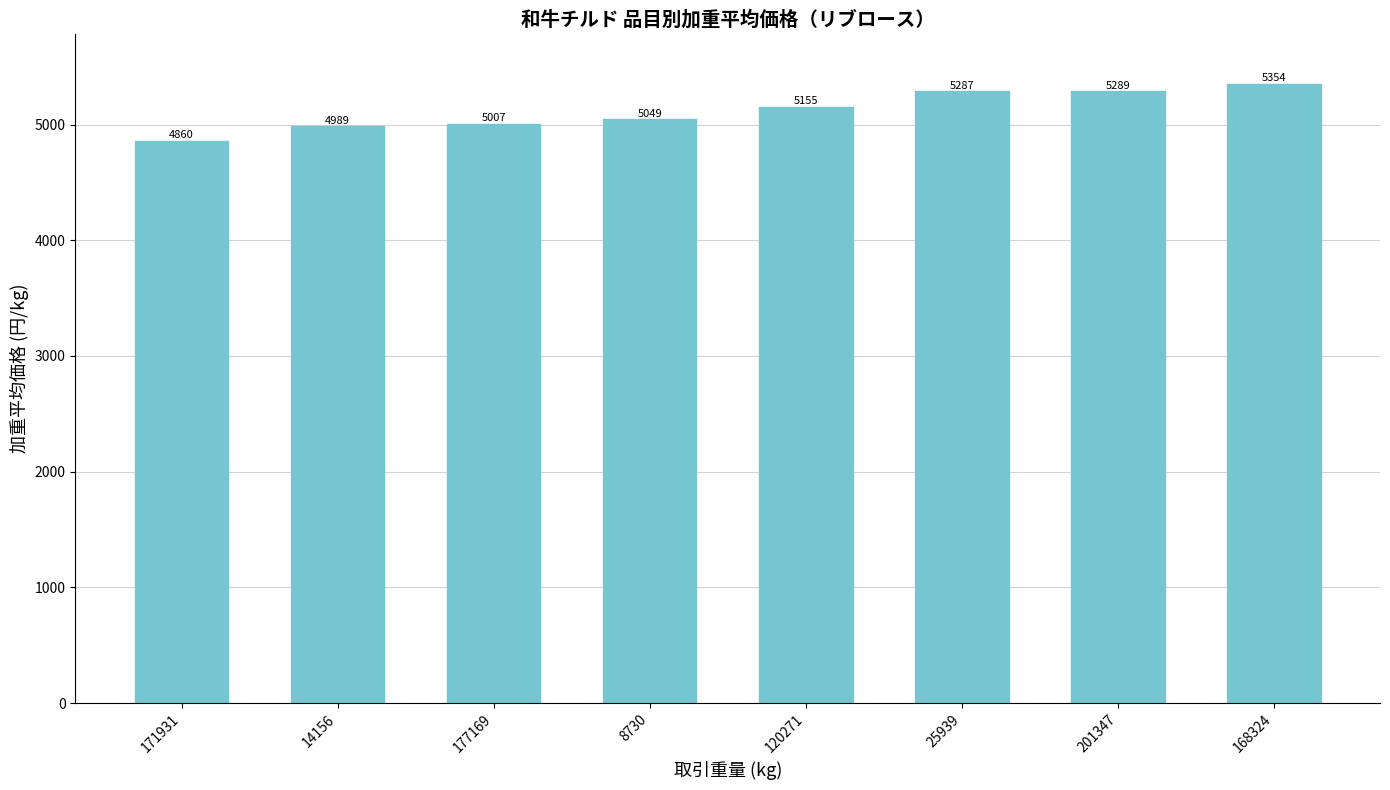

What position from the left is 14156?

2